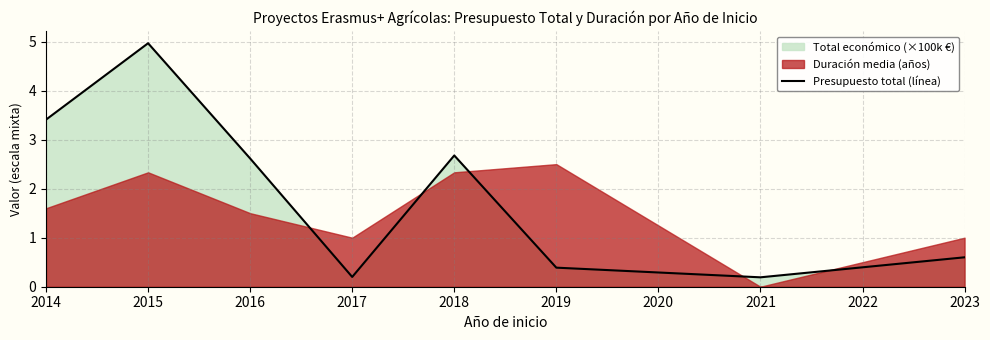

At which label does Presupuesto total (línea) reach its peak?

2015